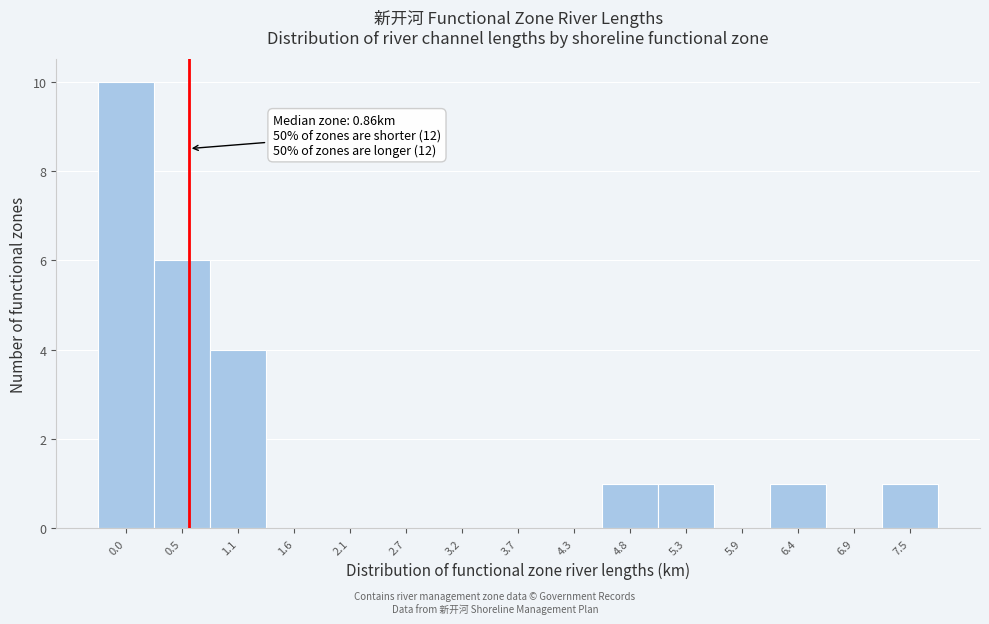

Reading left to right, extract all data points from this chart.

0.0=10	0.5=6	1.1=4	1.6=0	2.1=0	2.7=0	3.2=0	3.7=0	4.3=0	4.8=1	5.3=1	5.9=0	6.4=1	6.9=0	7.5=1